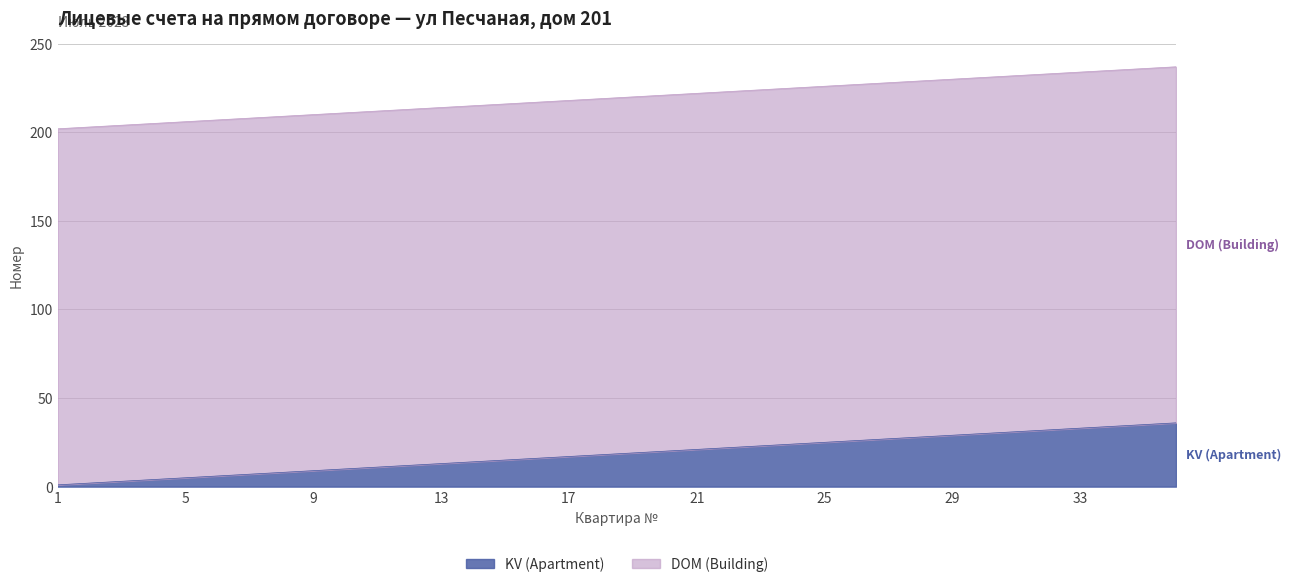

Which has a higher value, 29 or 31?

31